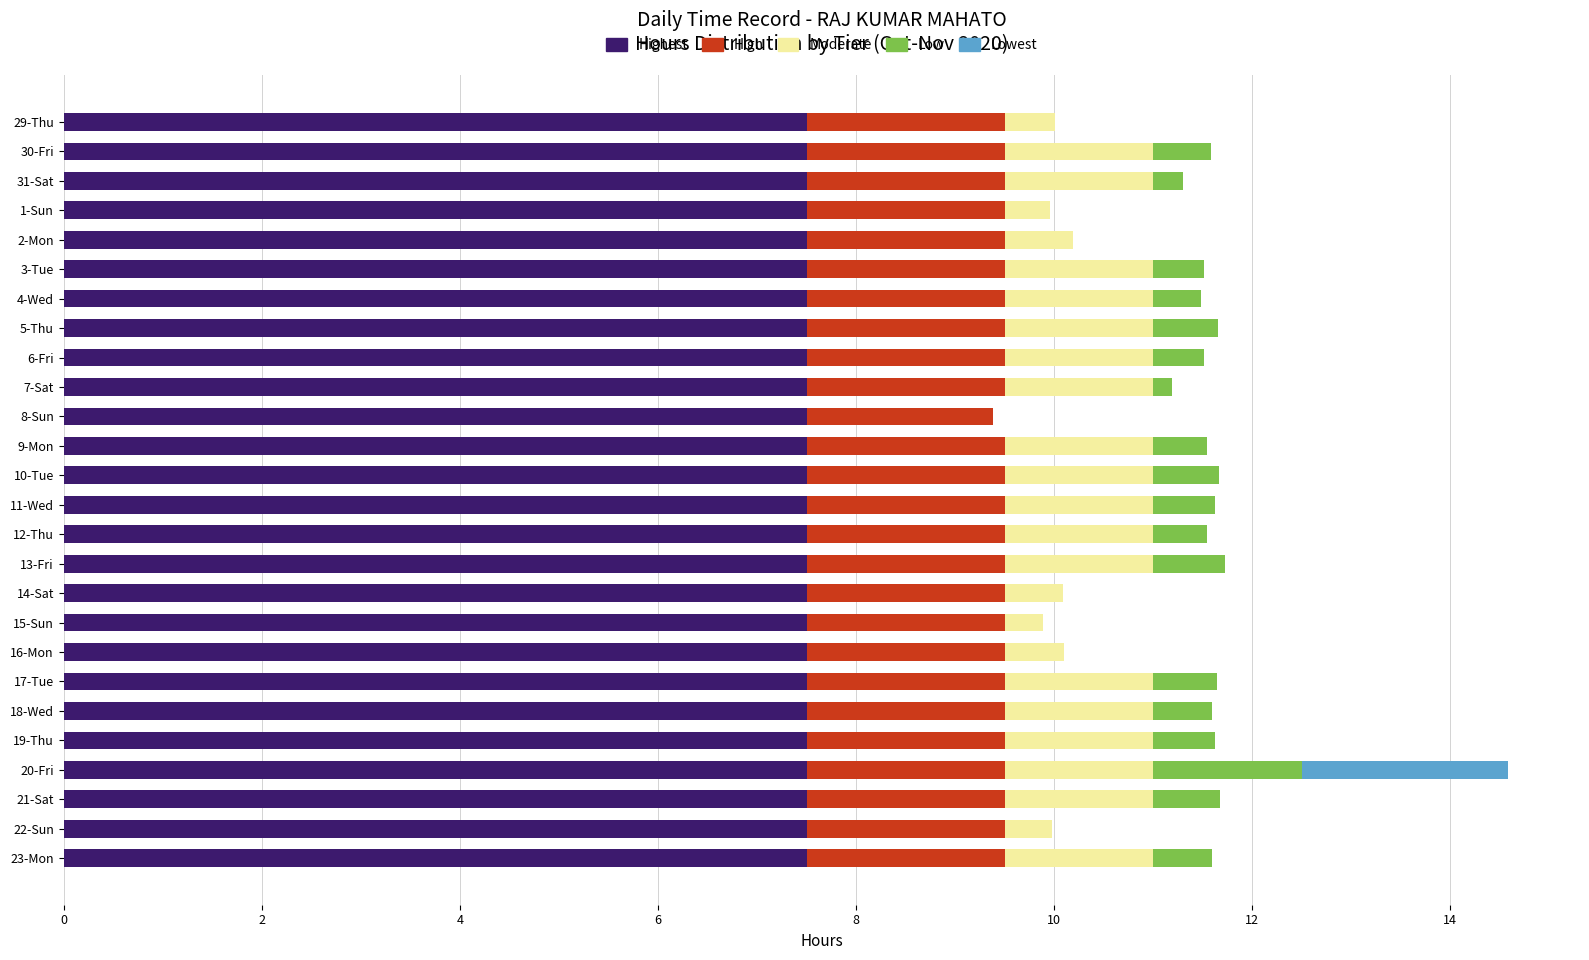

What is the total value across all series at 30-Fri?

11.6